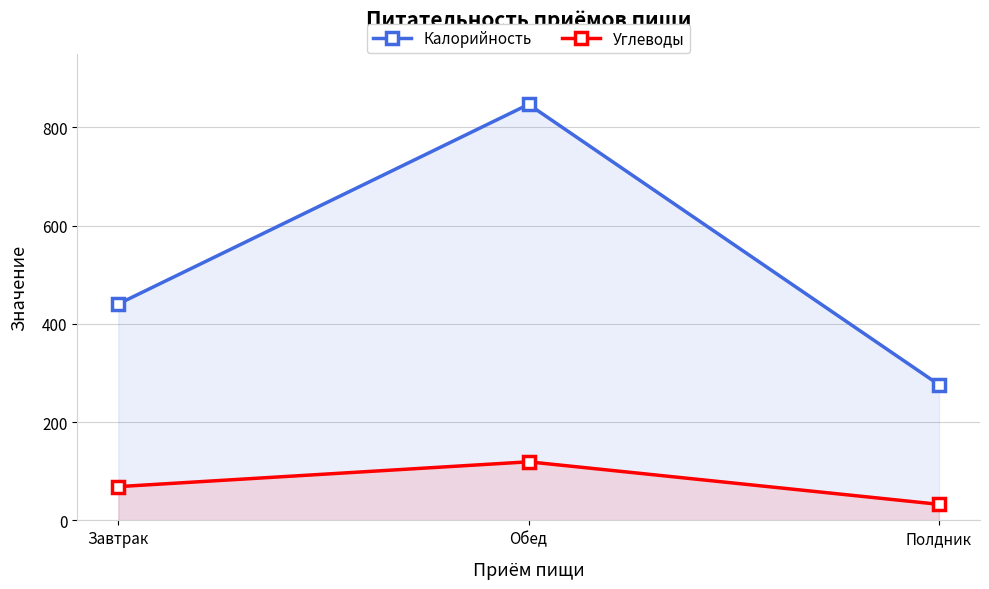

Reading left to right, extract all data points from this chart.

Калорийность: Завтрак=440.6	Обед=847.0	Полдник=276.2
Углеводы: Завтрак=68.7	Обед=119.3	Полдник=32.7